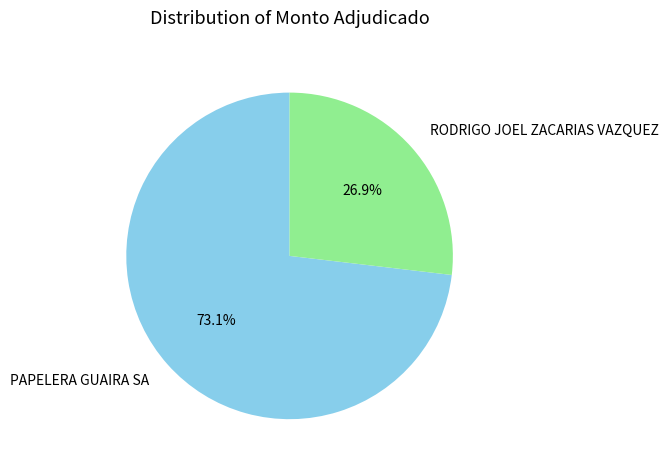

To the nearest percent, what percentage of the pie is RODRIGO JOEL ZACARIAS VAZQUEZ?

27%